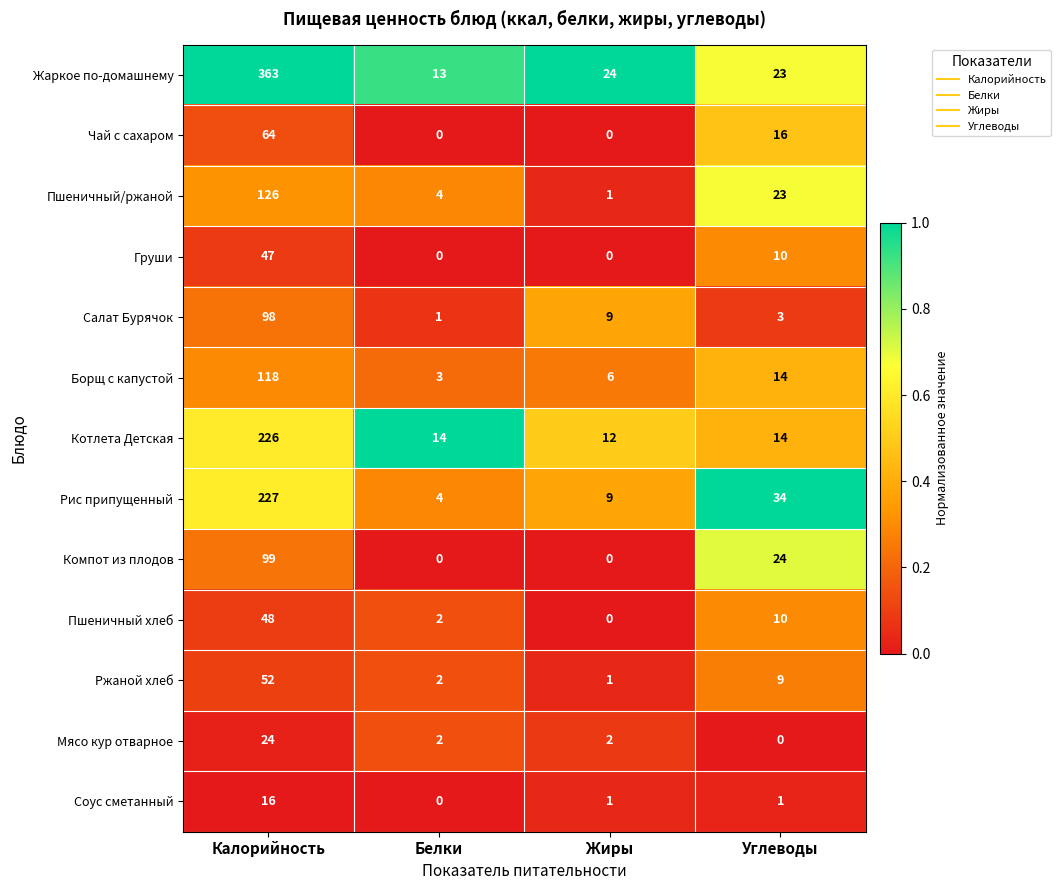

What is the sum of all Соус сметанный values?

18